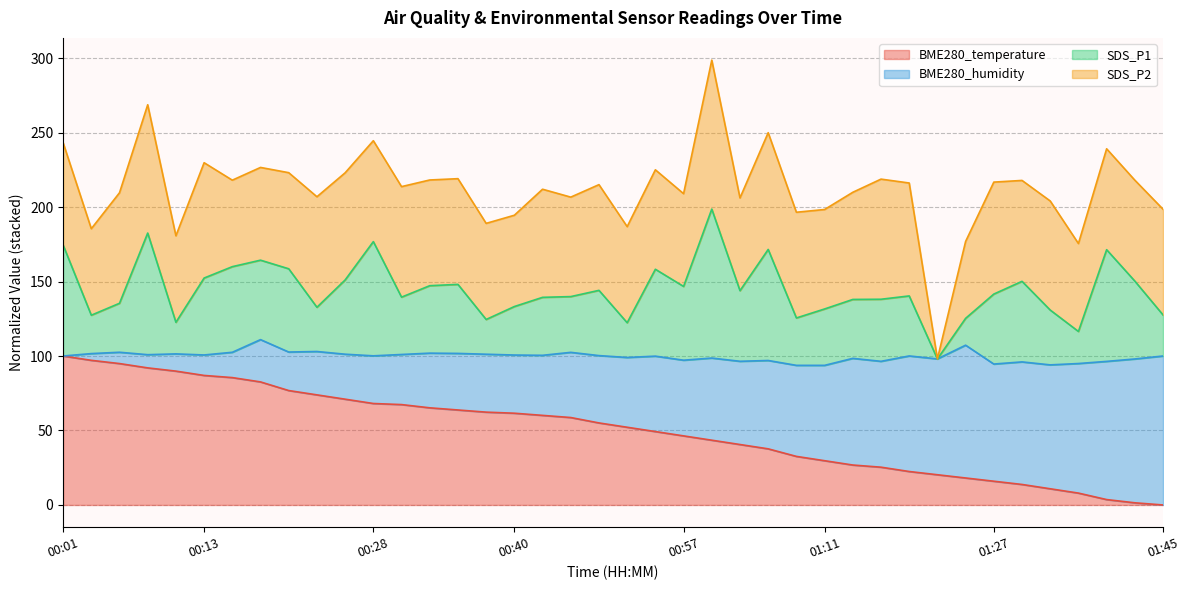

What is the maximum value for BME280_temperature?

100.0